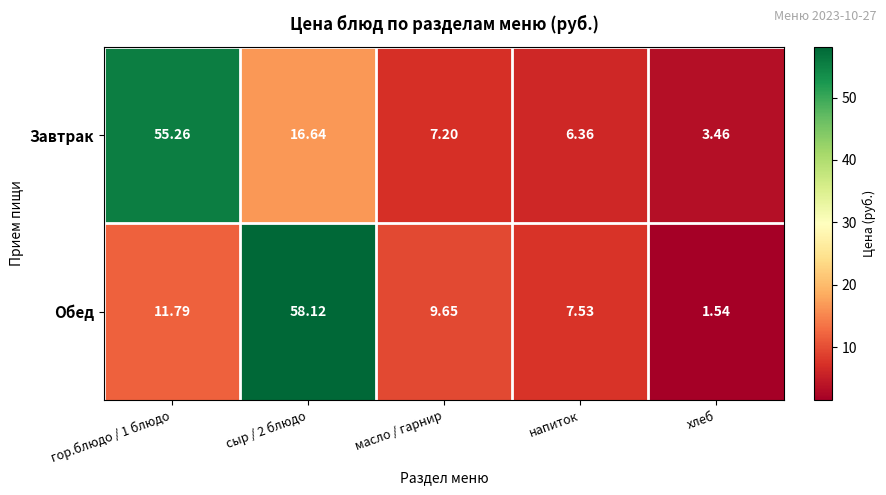

Rank the series by their average value, from highest to lowest.

Завтрак, Обед